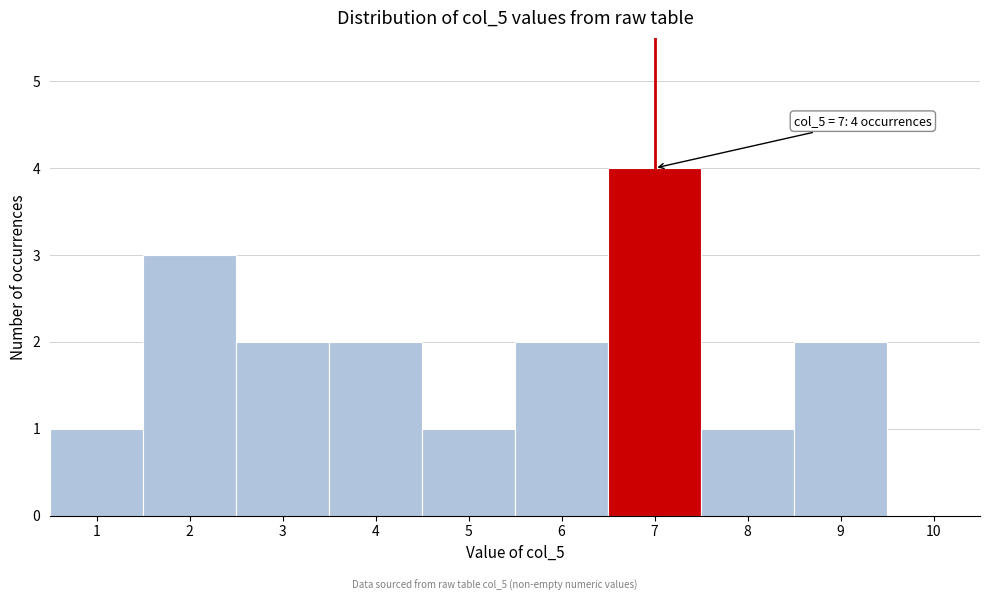

Which range on the x-axis has the tallest bar?

6.5 to 7.5